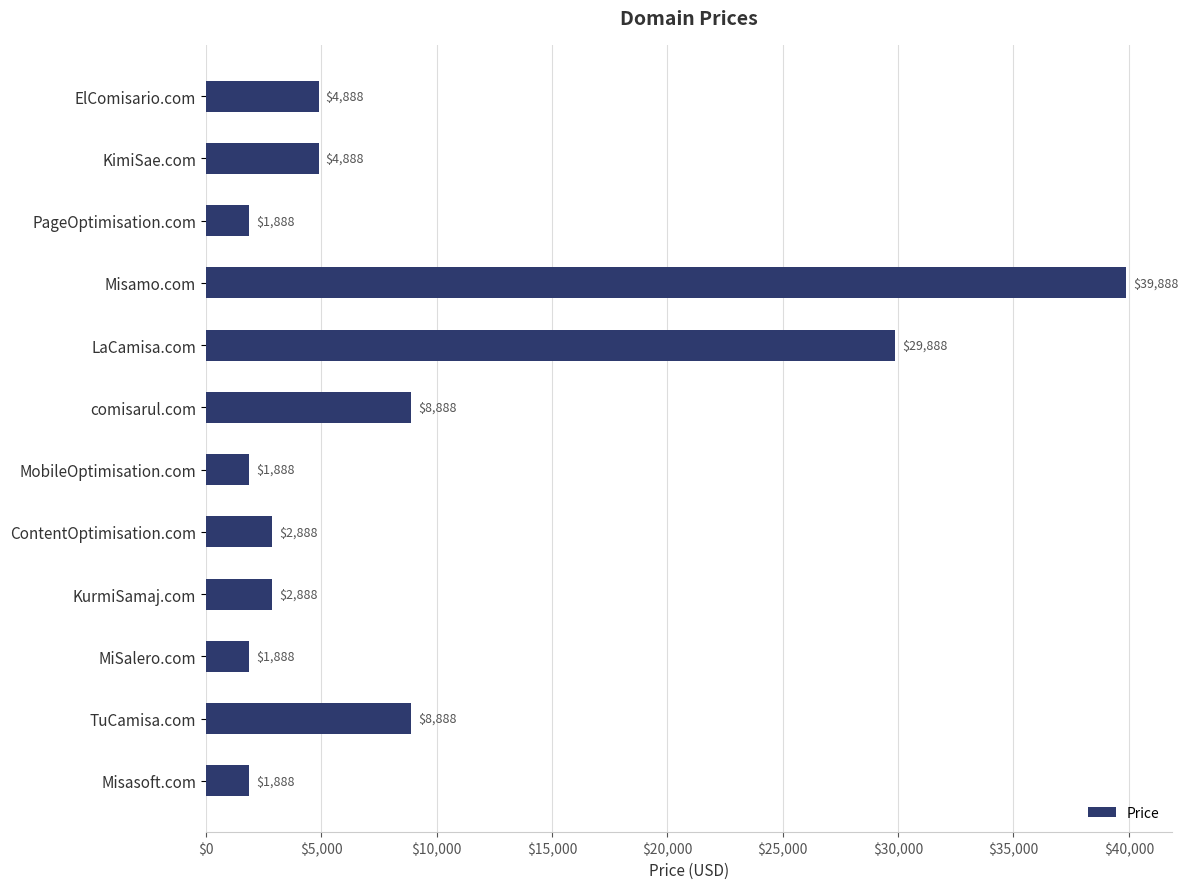

What is the label of the 4th bar from the bottom?

KurmiSamaj.com